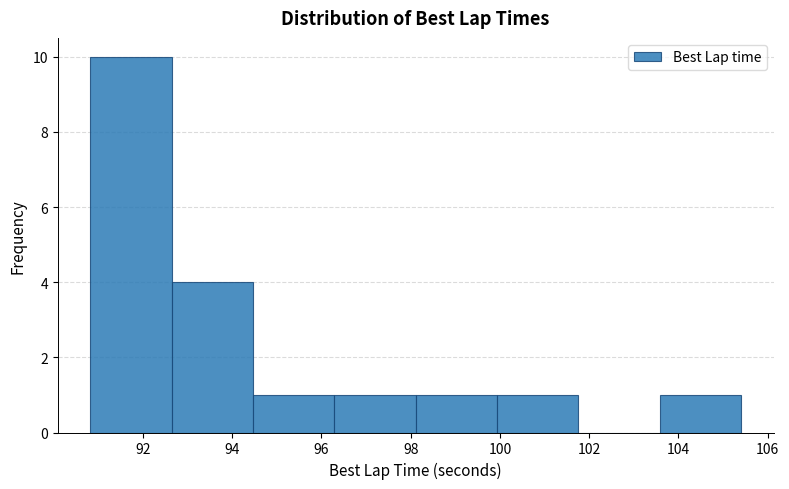

Reading left to right, list every bar in this chart as the range it spans on the x-axis followed by its height. Neither the bar edges nor the heights are printed on the chart, so give them approximately, as read against the axes.

90.8 to 92.6: 10
92.6 to 94.4: 4
94.4 to 96.2: 1
96.2 to 98.2: 1
98.2 to 100.0: 1
100.0 to 101.8: 1
101.8 to 103.6: 0
103.6 to 105.4: 1